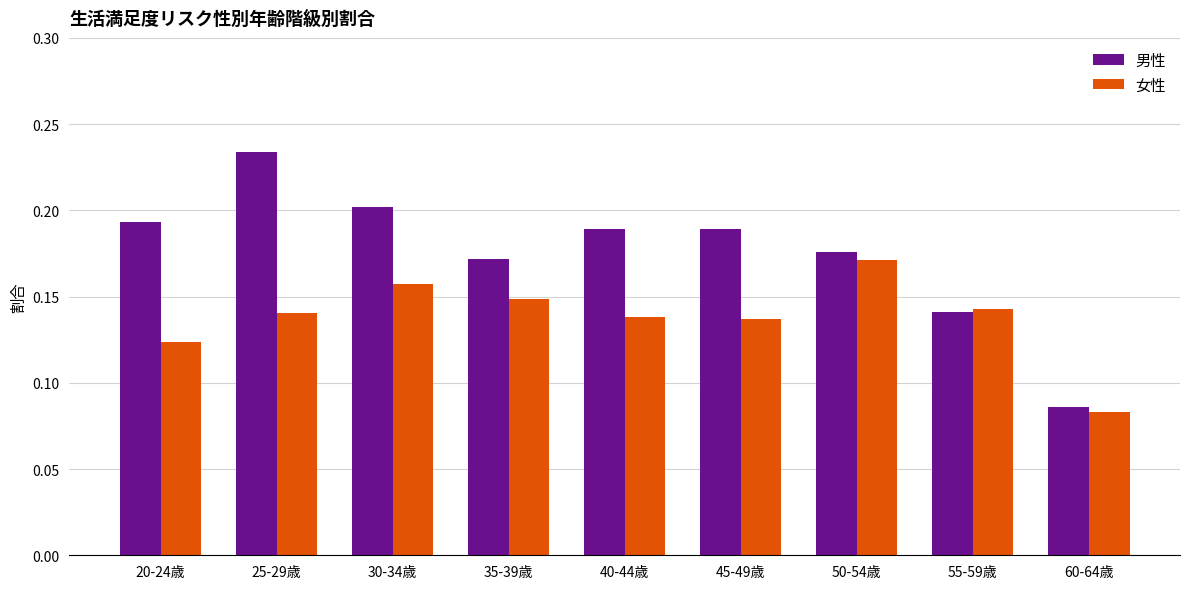

What is the sum of all 女性 values?

1.2